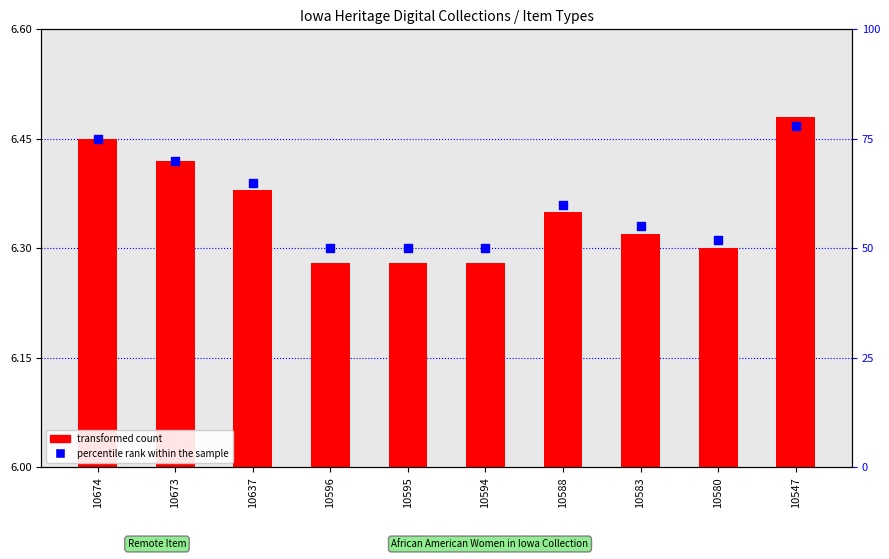

Which series reaches the minimum Y coordinate?

transformed count